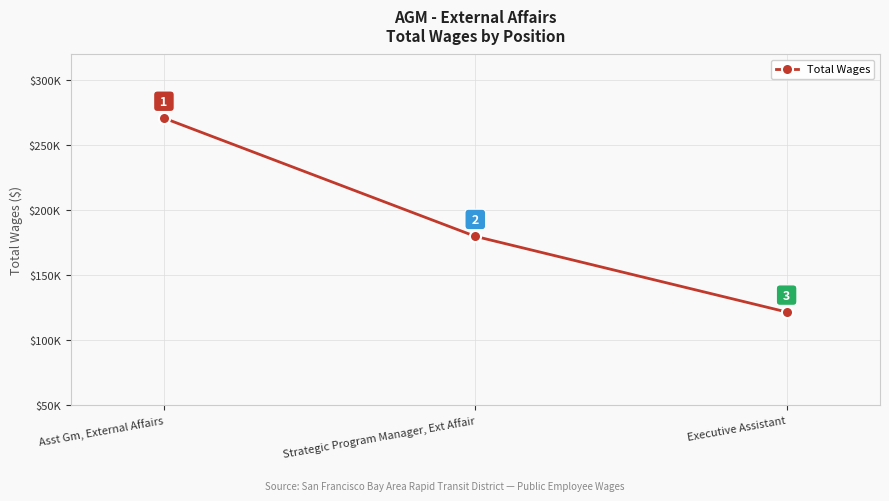

Reading left to right, extract all data points from this chart.

Asst Gm, External Affairs=270961	Strategic Program Manager, Ext Affair=179810	Executive Assistant=121486